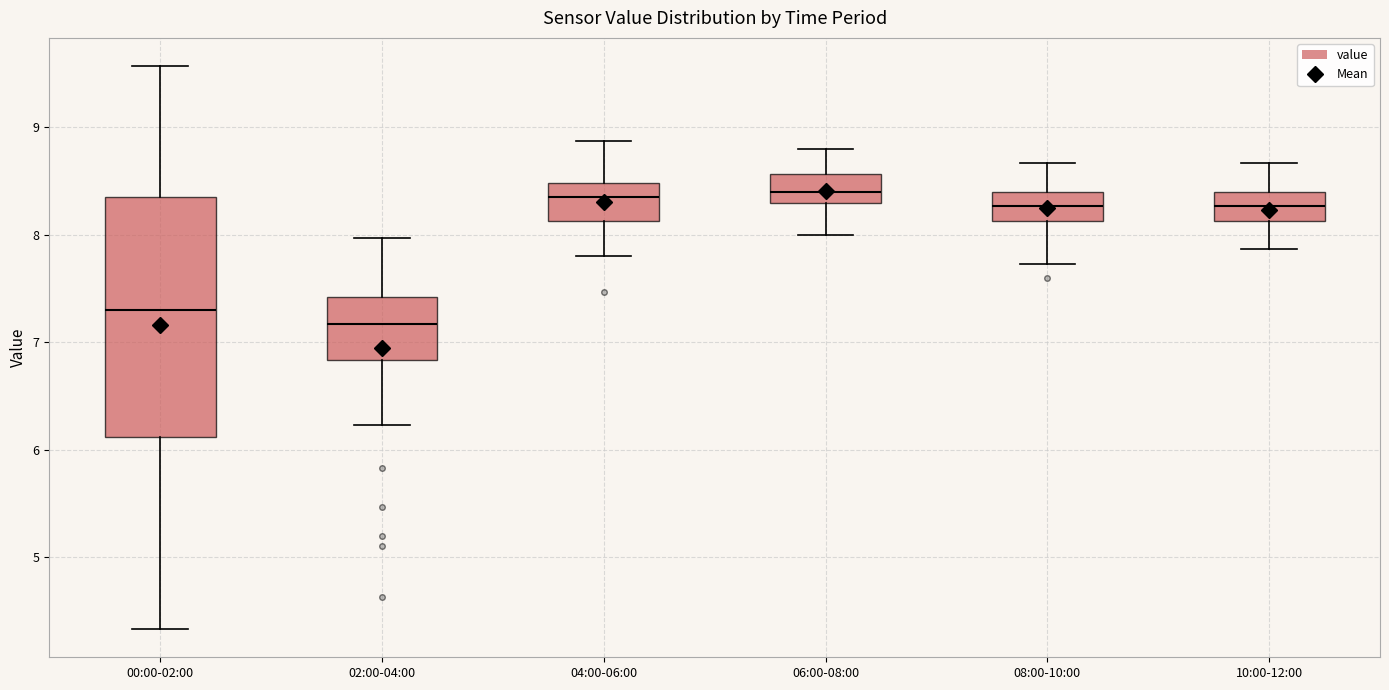

Which box is the tallest, from its lower edge to its upper edge?

00:00-02:00